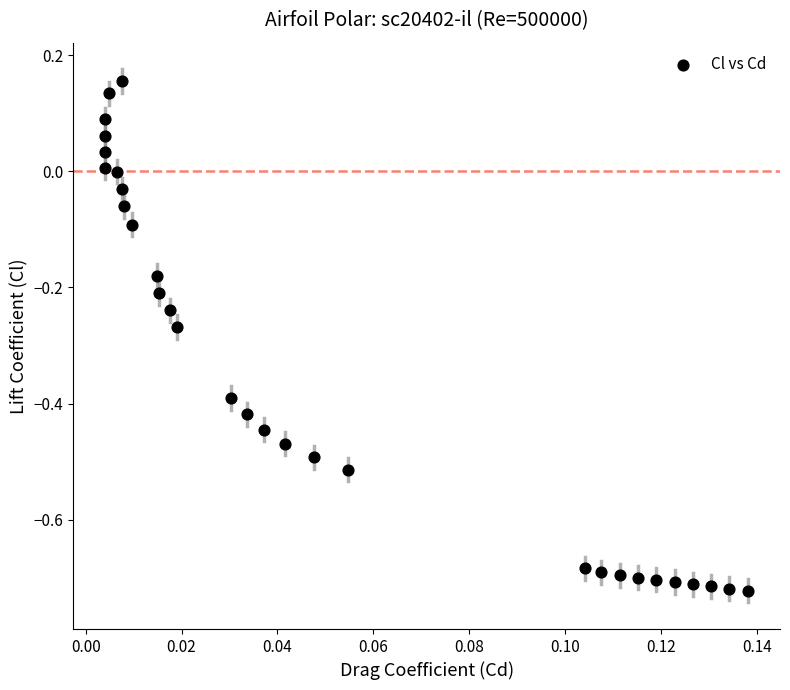

What is the range of Y values (max minus min)?

0.9